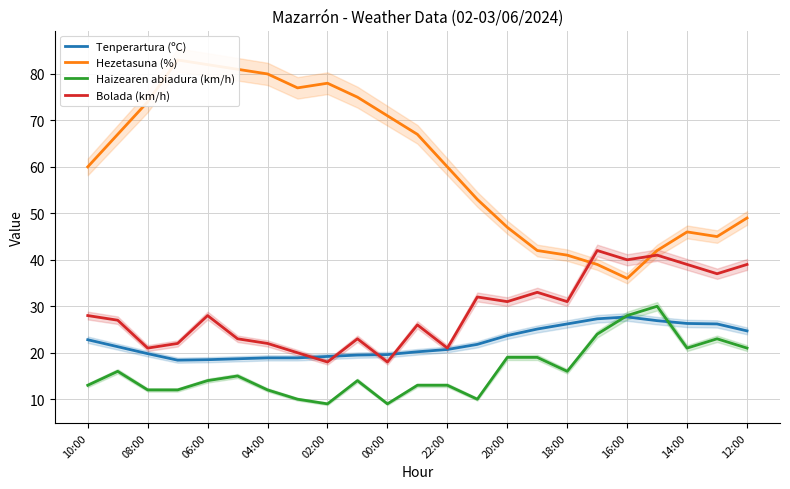

The Tenperartura (ºC) series shows 26.3 at 14:00. True or false?

True